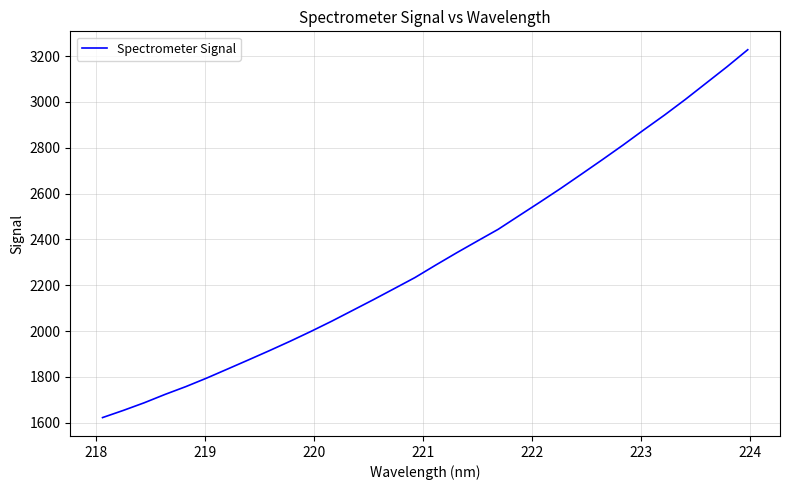

What is the minimum value shown in the chart?

1622.5